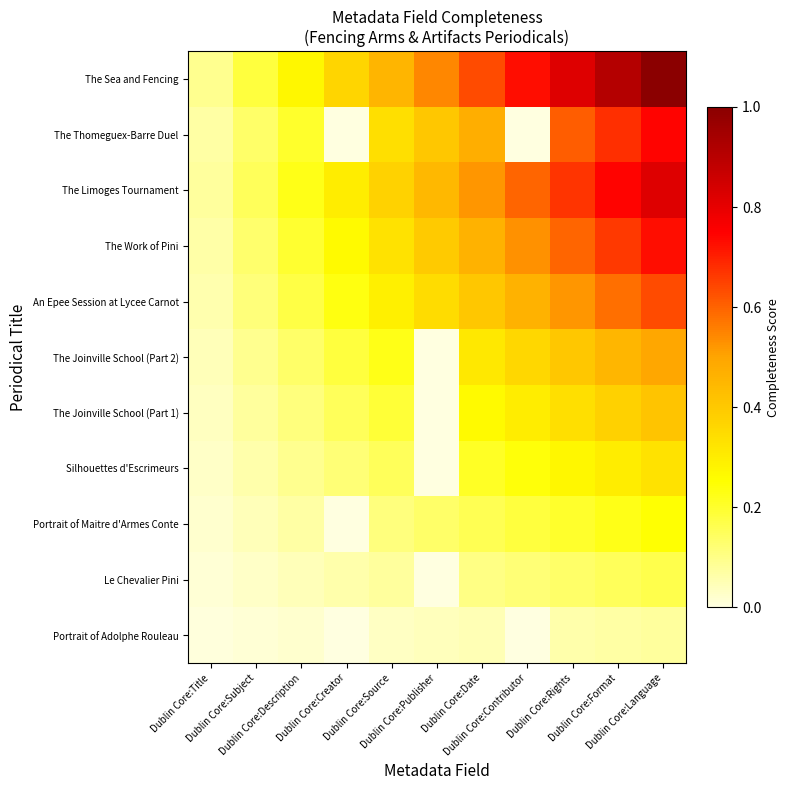

Reading left to right, transcribe all the data shown in this chart.

Portrait of Adolphe Rouleau: Dublin Core:Title=0.0	Dublin Core:Subject=0.0	Dublin Core:Description=0.0	Dublin Core:Creator=0.0	Dublin Core:Source=0.0	Dublin Core:Publisher=0.0	Dublin Core:Date=0.0	Dublin Core:Contributor=0.0	Dublin Core:Rights=0.1	Dublin Core:Format=0.1	Dublin Core:Language=0.1
Le Chevalier Pini: Dublin Core:Title=0.0	Dublin Core:Subject=0.0	Dublin Core:Description=0.0	Dublin Core:Creator=0.1	Dublin Core:Source=0.1	Dublin Core:Publisher=0.0	Dublin Core:Date=0.1	Dublin Core:Contributor=0.1	Dublin Core:Rights=0.1	Dublin Core:Format=0.2	Dublin Core:Language=0.2
Portrait of Maitre d'Armes Conte: Dublin Core:Title=0.0	Dublin Core:Subject=0.0	Dublin Core:Description=0.1	Dublin Core:Creator=0.0	Dublin Core:Source=0.1	Dublin Core:Publisher=0.1	Dublin Core:Date=0.2	Dublin Core:Contributor=0.2	Dublin Core:Rights=0.2	Dublin Core:Format=0.2	Dublin Core:Language=0.2
Silhouettes d'Escrimeurs: Dublin Core:Title=0.0	Dublin Core:Subject=0.1	Dublin Core:Description=0.1	Dublin Core:Creator=0.1	Dublin Core:Source=0.2	Dublin Core:Publisher=0.0	Dublin Core:Date=0.2	Dublin Core:Contributor=0.2	Dublin Core:Rights=0.3	Dublin Core:Format=0.3	Dublin Core:Language=0.3
The Joinville School (Part 1): Dublin Core:Title=0.0	Dublin Core:Subject=0.1	Dublin Core:Description=0.1	Dublin Core:Creator=0.2	Dublin Core:Source=0.2	Dublin Core:Publisher=0.0	Dublin Core:Date=0.3	Dublin Core:Contributor=0.3	Dublin Core:Rights=0.3	Dublin Core:Format=0.4	Dublin Core:Language=0.4
The Joinville School (Part 2): Dublin Core:Title=0.0	Dublin Core:Subject=0.1	Dublin Core:Description=0.1	Dublin Core:Creator=0.2	Dublin Core:Source=0.2	Dublin Core:Publisher=0.0	Dublin Core:Date=0.3	Dublin Core:Contributor=0.4	Dublin Core:Rights=0.4	Dublin Core:Format=0.5	Dublin Core:Language=0.5
An Epee Session at Lycee Carnot: Dublin Core:Title=0.1	Dublin Core:Subject=0.1	Dublin Core:Description=0.2	Dublin Core:Creator=0.2	Dublin Core:Source=0.3	Dublin Core:Publisher=0.3	Dublin Core:Date=0.4	Dublin Core:Contributor=0.5	Dublin Core:Rights=0.5	Dublin Core:Format=0.6	Dublin Core:Language=0.6
The Work of Pini: Dublin Core:Title=0.1	Dublin Core:Subject=0.1	Dublin Core:Description=0.2	Dublin Core:Creator=0.3	Dublin Core:Source=0.3	Dublin Core:Publisher=0.4	Dublin Core:Date=0.5	Dublin Core:Contributor=0.5	Dublin Core:Rights=0.6	Dublin Core:Format=0.7	Dublin Core:Language=0.7
The Limoges Tournament: Dublin Core:Title=0.1	Dublin Core:Subject=0.1	Dublin Core:Description=0.2	Dublin Core:Creator=0.3	Dublin Core:Source=0.4	Dublin Core:Publisher=0.4	Dublin Core:Date=0.5	Dublin Core:Contributor=0.6	Dublin Core:Rights=0.7	Dublin Core:Format=0.7	Dublin Core:Language=0.8
The Thomeguex-Barre Duel: Dublin Core:Title=0.1	Dublin Core:Subject=0.1	Dublin Core:Description=0.2	Dublin Core:Creator=0.0	Dublin Core:Source=0.3	Dublin Core:Publisher=0.4	Dublin Core:Date=0.5	Dublin Core:Contributor=0.0	Dublin Core:Rights=0.6	Dublin Core:Format=0.7	Dublin Core:Language=0.7
The Sea and Fencing: Dublin Core:Title=0.1	Dublin Core:Subject=0.2	Dublin Core:Description=0.3	Dublin Core:Creator=0.4	Dublin Core:Source=0.5	Dublin Core:Publisher=0.5	Dublin Core:Date=0.6	Dublin Core:Contributor=0.7	Dublin Core:Rights=0.8	Dublin Core:Format=0.9	Dublin Core:Language=1.0